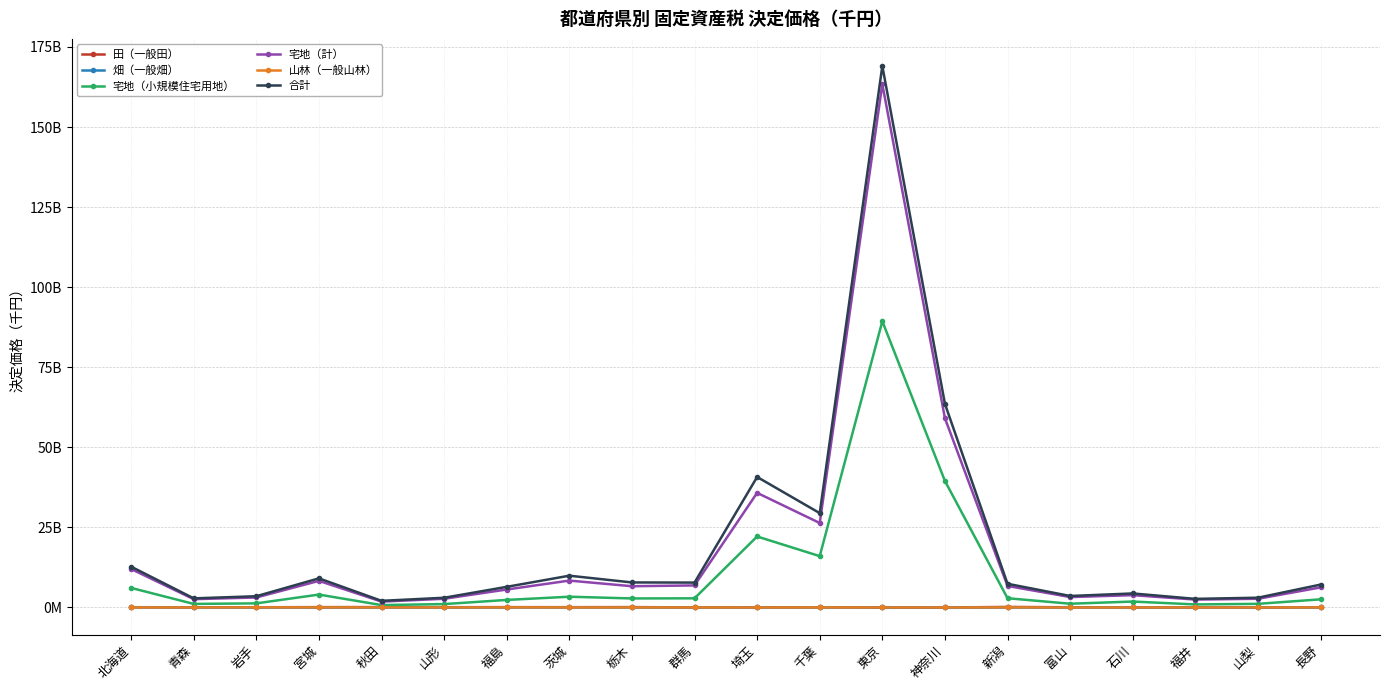

Reading right to left, list all the values displayed in this chart.

田（一般田）: 長野=66790175	山梨=10289411	福井=43804136	石川=42273446	富山=66466001	新潟=170976415	神奈川=3869820	東京=274036	千葉=79766471	埼玉=36259443	群馬=26360766	栃木=120730245	茨城=95629048	福島=111066869	山形=89748673	秋田=125296972	宮城=112526102	岩手=73319675	青森=59297690	北海道=84751346
畑（一般畑）: 長野=26078134	山梨=14135757	福井=2439644	石川=4653410	富山=1827279	新潟=11799829	神奈川=10033938	東京=4870349	千葉=31879533	埼玉=24891683	群馬=23683599	栃木=17394794	茨城=46754266	福島=27325277	山形=10130436	秋田=5173907	宮城=11080286	岩手=13657726	青森=14688251	北海道=67215939
宅地（小規模住宅用地）: 長野=2543482378	山梨=1141173060	福井=955648285	石川=1855593165	富山=1178321449	新潟=2893168075	神奈川=39503858037	東京=89364448363	千葉=16030558132	埼玉=22168977434	群馬=2863853094	栃木=2826430271	茨城=3364873011	福島=2359424069	山形=1061382102	秋田=754656690	宮城=4031532433	岩手=1291406361	青森=1116064754	北海道=6111484002
宅地（計）: 長野=6266020132	山梨=2716894911	福井=2473873662	石川=3846931457	富山=3253639832	新潟=6721728613	神奈川=59081205822	東京=163383202791	千葉=26375550956	埼玉=35785494465	群馬=6887546297	栃木=6642640379	茨城=8397828866	福島=5613684608	山形=2722797499	秋田=1834431778	宮城=8311044625	岩手=3126288289	青森=2596427072	北海道=12007319577
山林（一般山林）: 長野=32513659	山梨=8867317	福井=9915559	石川=12956561	富山=4603475	新潟=31548458	神奈川=6231834	東京=5058479	千葉=29010857	埼玉=11399200	群馬=16978715	栃木=22355550	茨城=24995858	福島=46008178	山形=18058517	秋田=26851333	宮城=30199678	岩手=44869624	青森=17772105	北海道=23732104
合計: 長野=7141933154	山梨=3054115740	福井=2694431875	石川=4383908749	富山=3593770383	新潟=7400689436	神奈川=63575564577	東京=169054063116	千葉=29459309146	埼玉=40743231491	群馬=7776621829	栃木=7819695619	茨城=9928147307	福島=6445961958	山形=3037609058	秋田=2081655893	宮城=9097781566	岩手=3515502277	青森=2851325728	北海道=12740131312